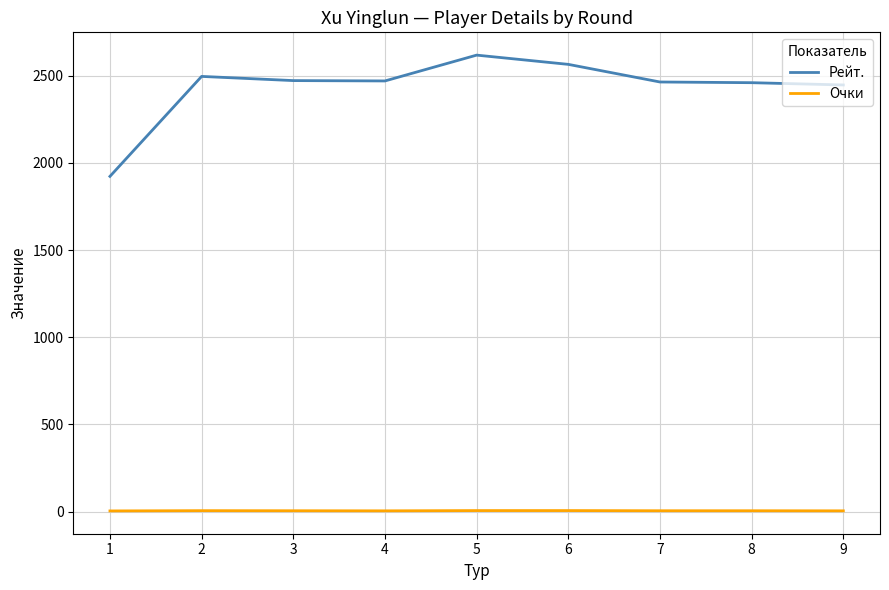

What is the highest value of the Рейт. series?

2617.0